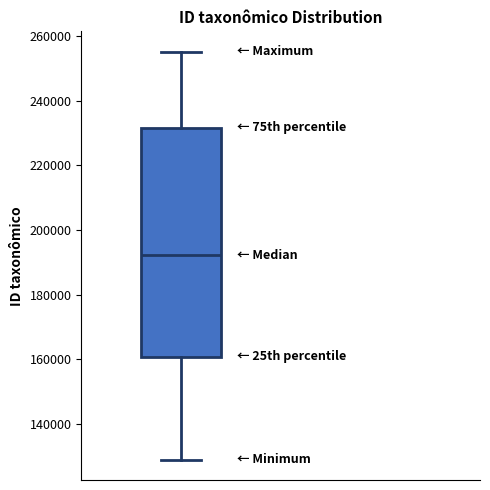

Transcribe this box plot: give where the median line is, the range the box spans, and where the two whiskers end, as read against the y-axis. The values are not printed on the chart, so give them approximately, as read against the axis.

median 192000, box 160000 to 232000, whiskers 128000 to 256000